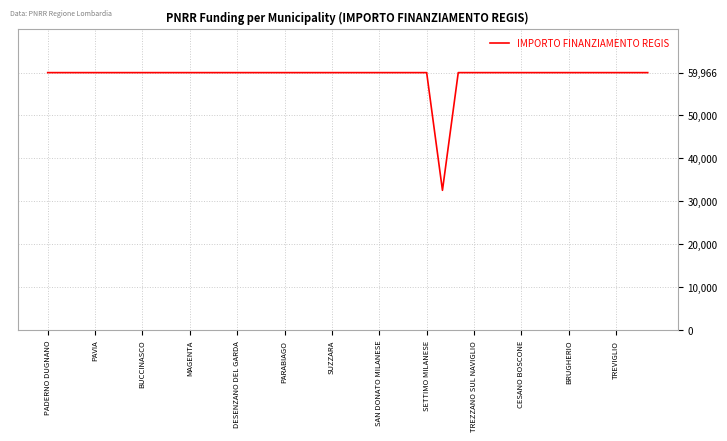

What is the difference between the maximum and minimum values?

27377